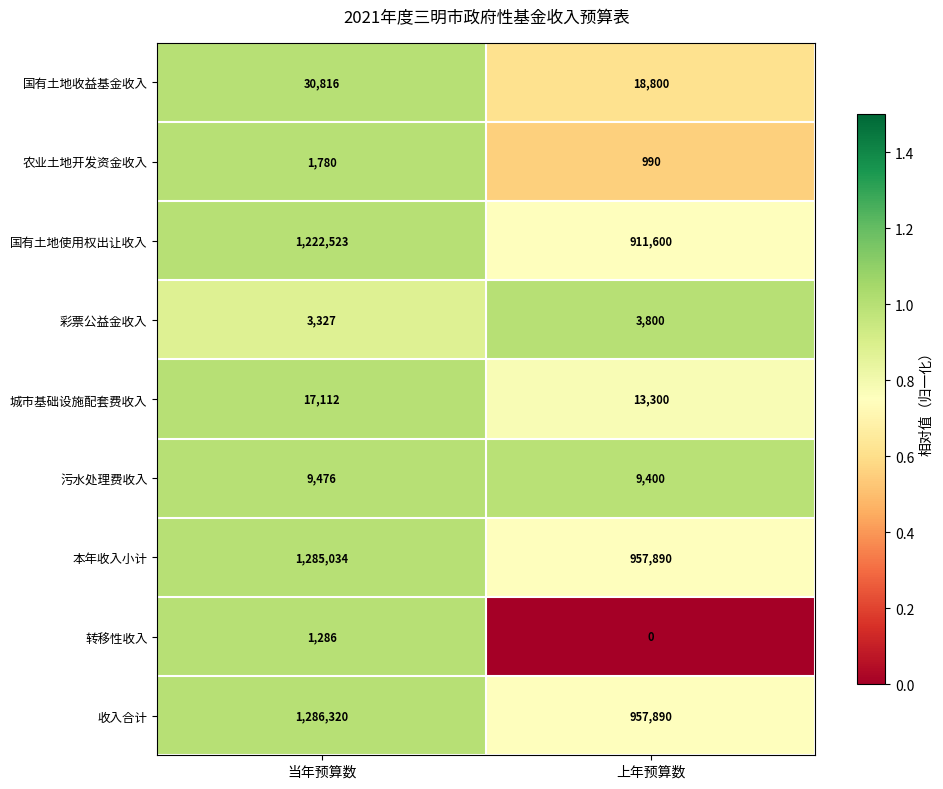

At which label is 国有土地使用权出让收入 closest to 1067061?

上年预算数